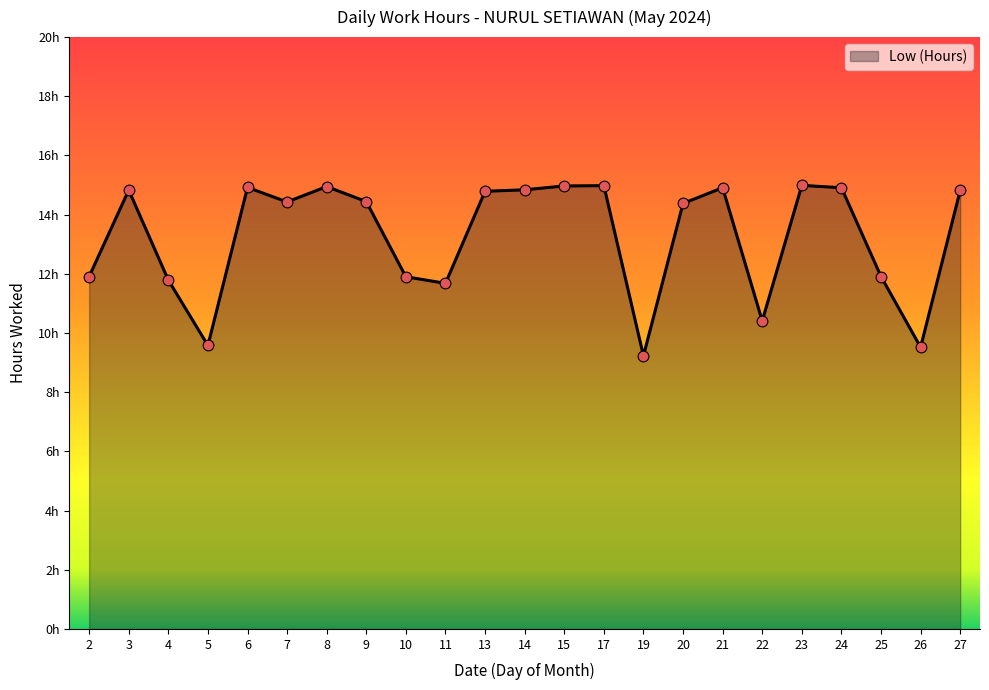

What is the change in value from 6 to 9?

-0.5